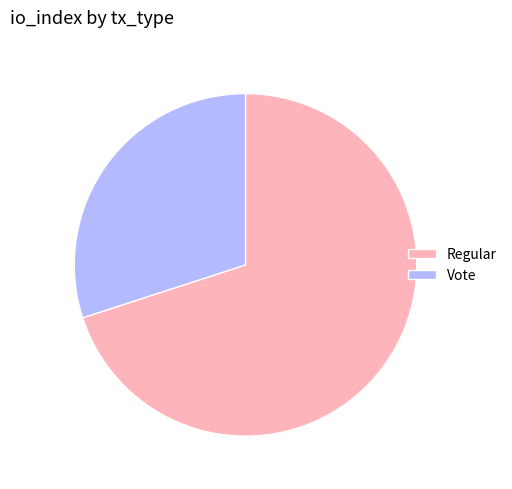

Which slice is the smallest?

Vote